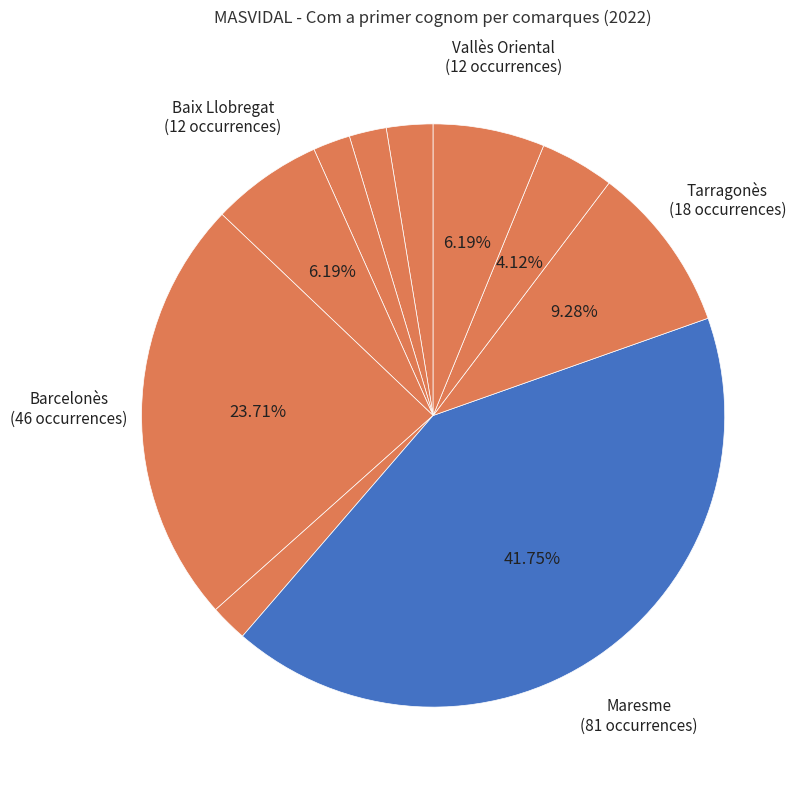

How many segments does this pie chart have?

10